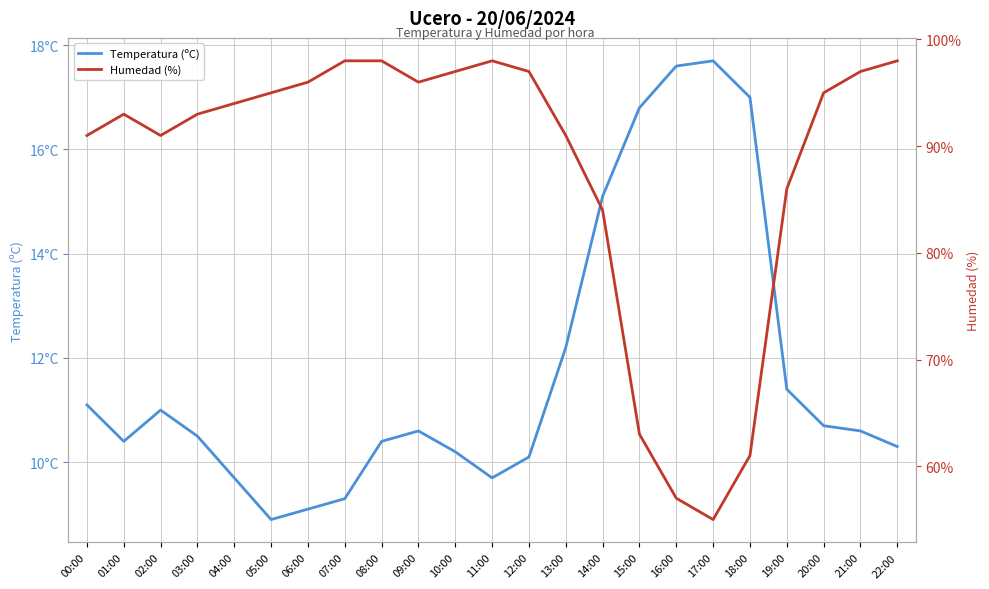

Reading right to left, what are all the values shown in this chart?

Temperatura (ºC): 22:00=10.3	21:00=10.6	20:00=10.7	19:00=11.4	18:00=17.0	17:00=17.7	16:00=17.6	15:00=16.8	14:00=15.1	13:00=12.2	12:00=10.1	11:00=9.7	10:00=10.2	09:00=10.6	08:00=10.4	07:00=9.3	06:00=9.1	05:00=8.9	04:00=9.7	03:00=10.5	02:00=11.0	01:00=10.4	00:00=11.1
Humedad (%): 22:00=98.0	21:00=97.0	20:00=95.0	19:00=86.0	18:00=61.0	17:00=55.0	16:00=57.0	15:00=63.0	14:00=84.0	13:00=91.0	12:00=97.0	11:00=98.0	10:00=97.0	09:00=96.0	08:00=98.0	07:00=98.0	06:00=96.0	05:00=95.0	04:00=94.0	03:00=93.0	02:00=91.0	01:00=93.0	00:00=91.0